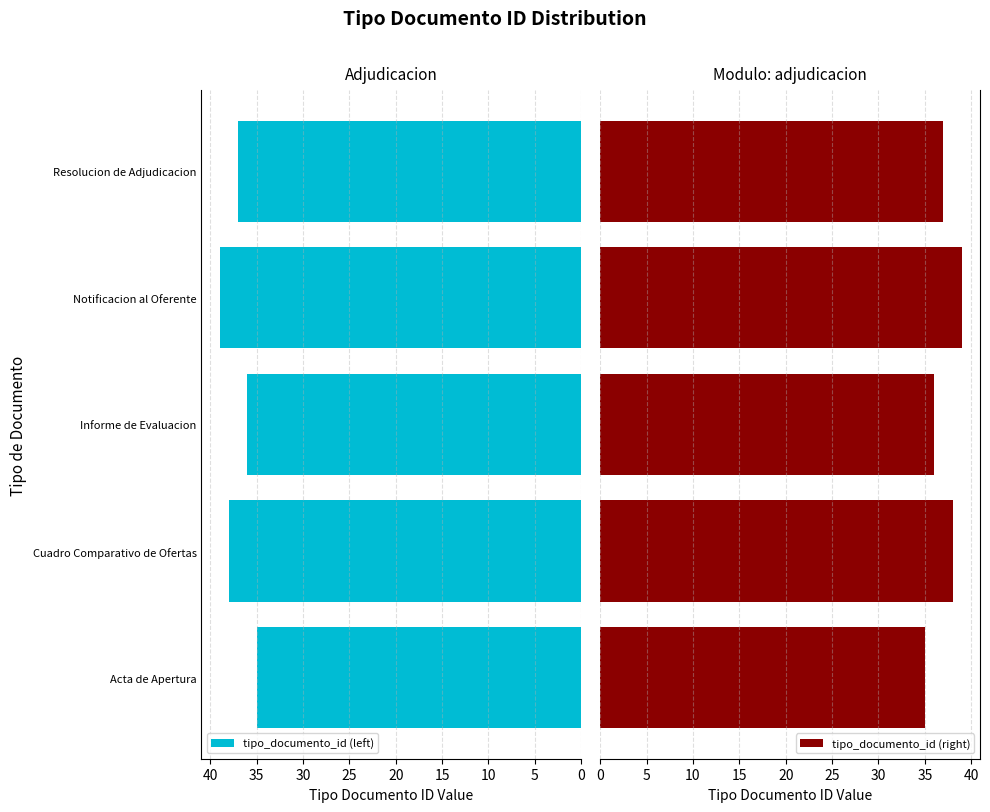

Is it true that tipo_documento_id (left) equals 35 at Acta de Apertura?

True